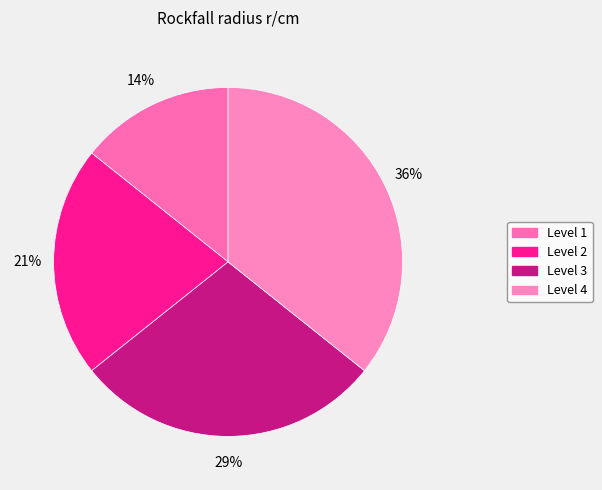

How much of the chart is everything except Level 3?

71.4%